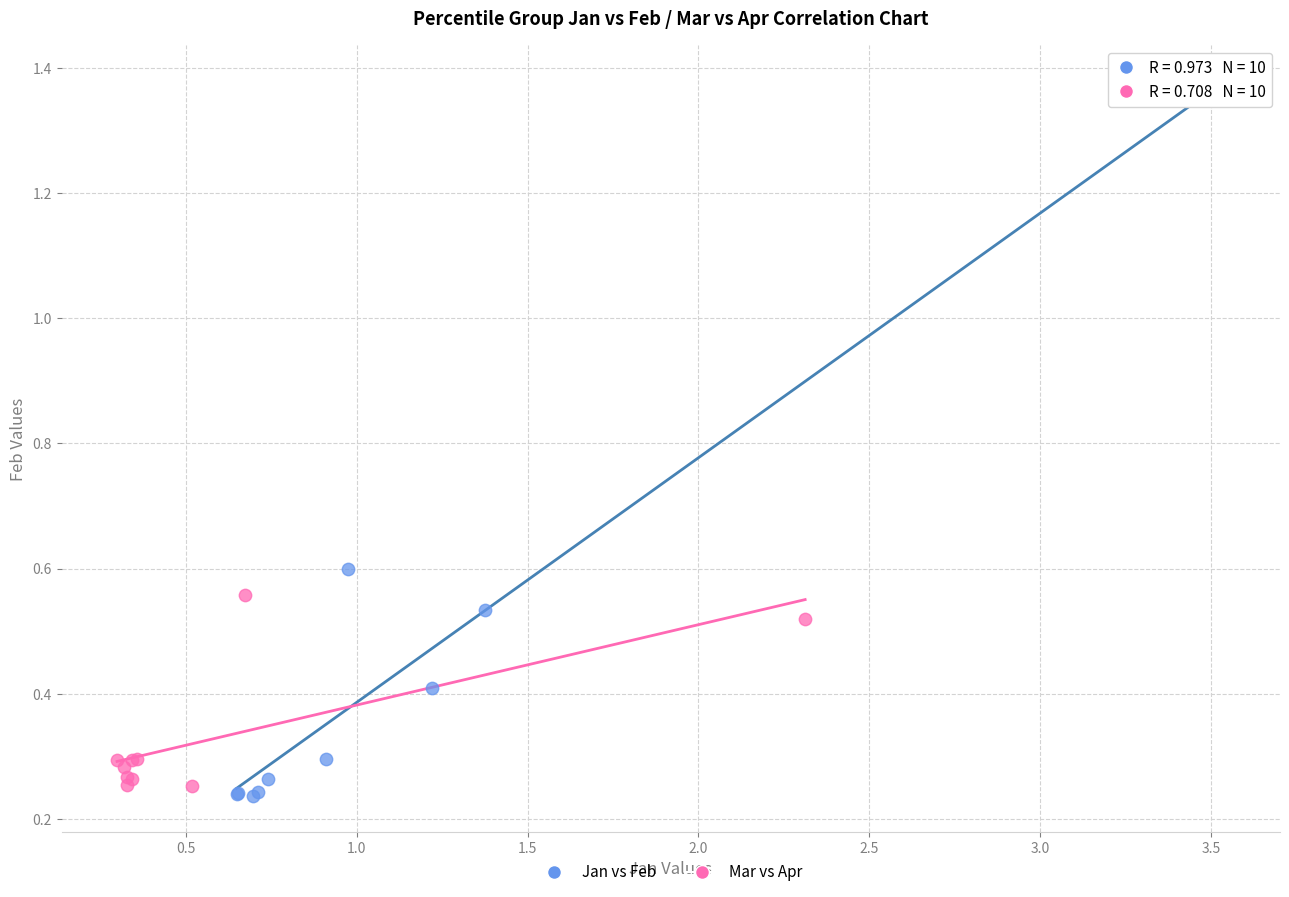

Which series reaches the minimum Y coordinate?

Jan vs Feb